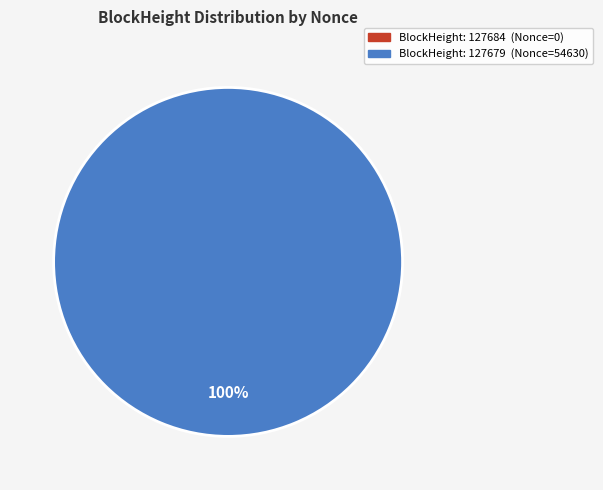

The 127684 slice represents 1% of the pie. True or false?

False